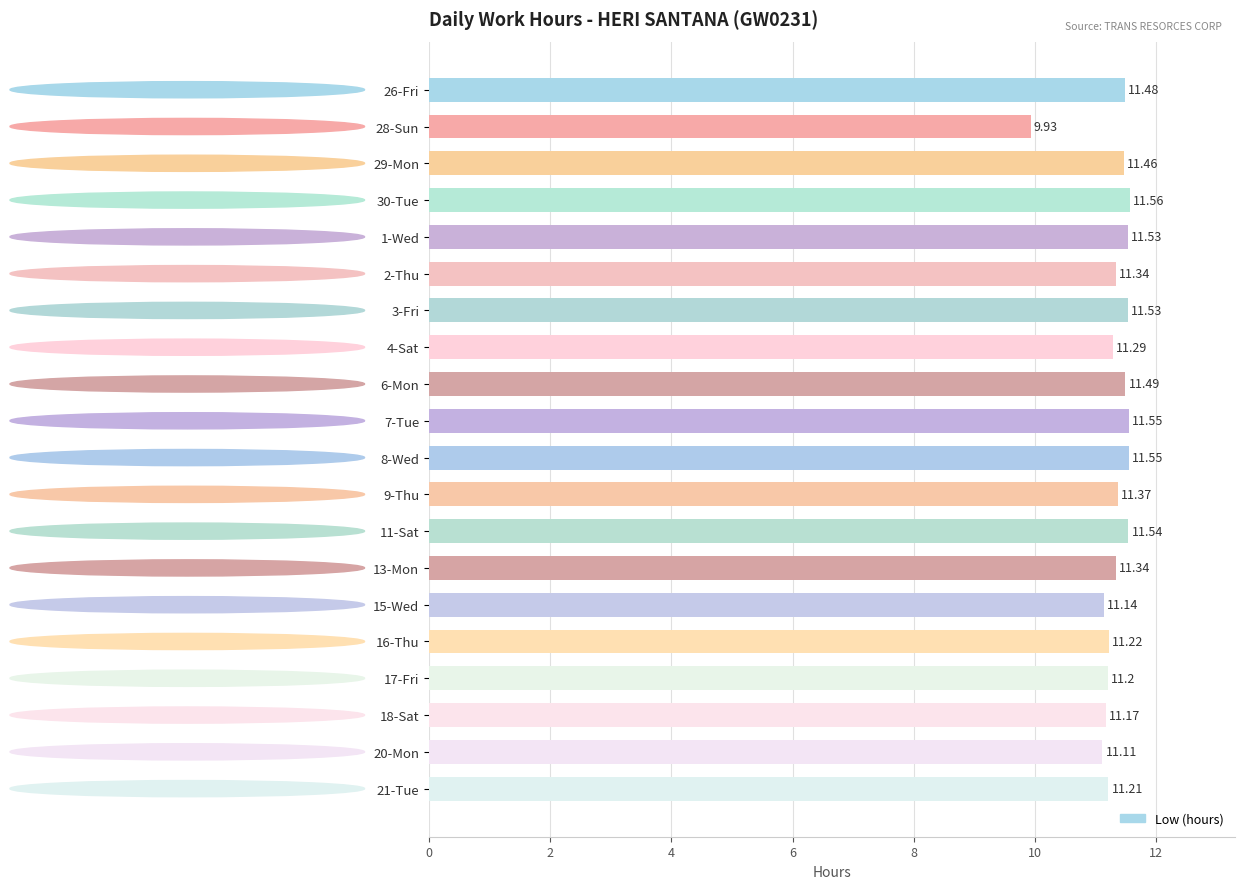

What is the ratio of the value at 21-Tue to the value at 2-Thu?

1.0